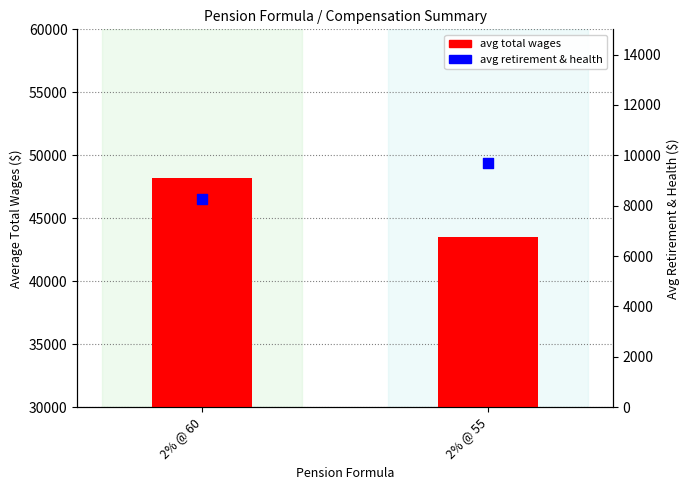

Which series reaches the maximum Y coordinate?

avg total wages